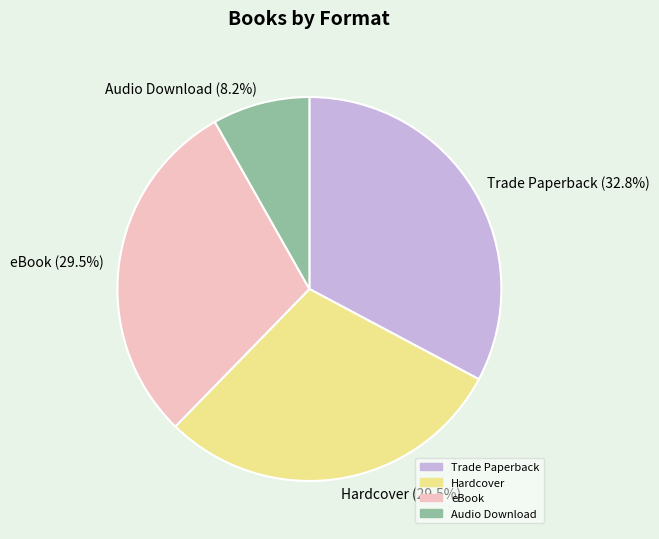

Is it true that eBook is 37% of the pie?

False